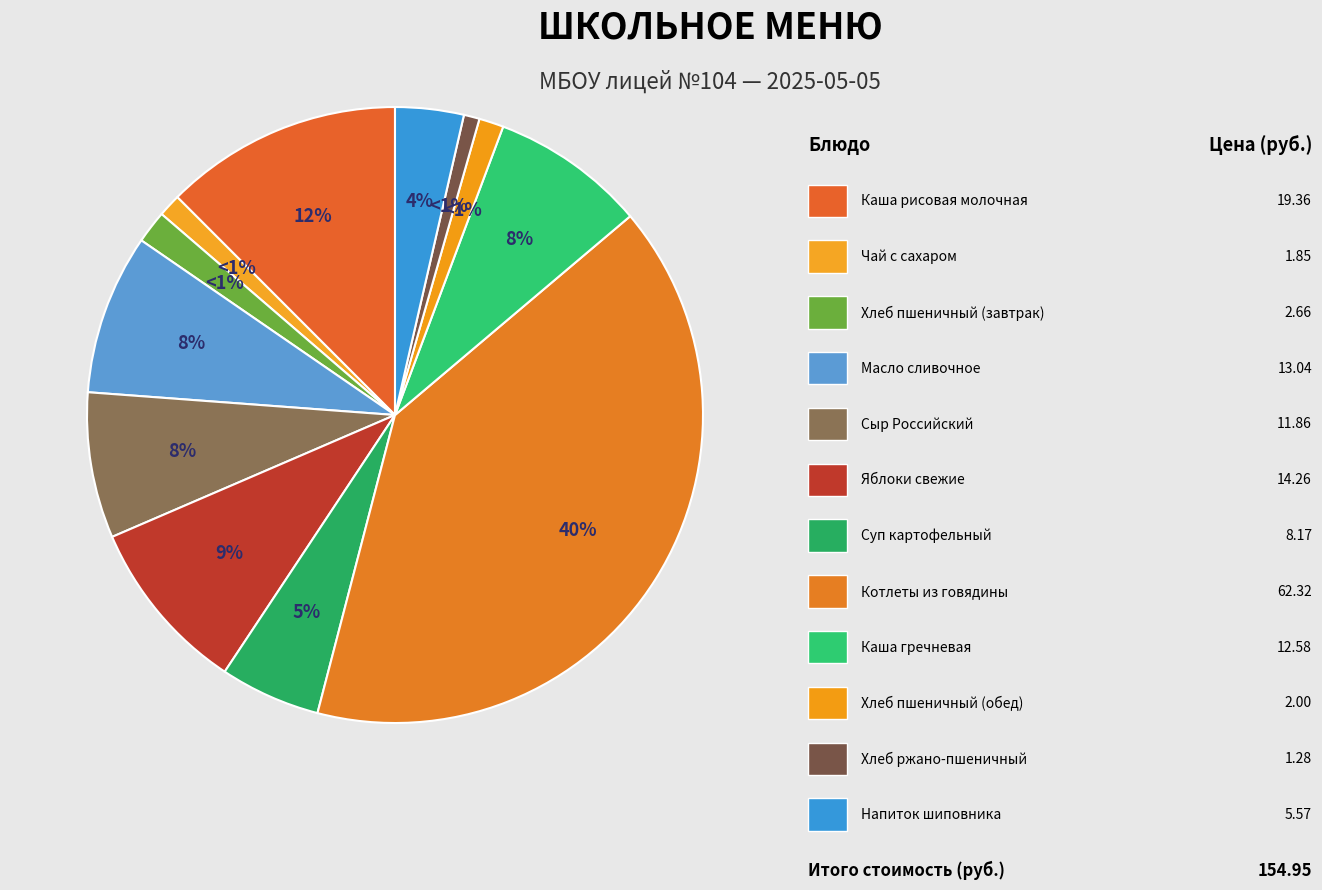

Approximately how many times larger is the value at Яблоки свежие сезонные compared to Чай с сахаром?

7.7